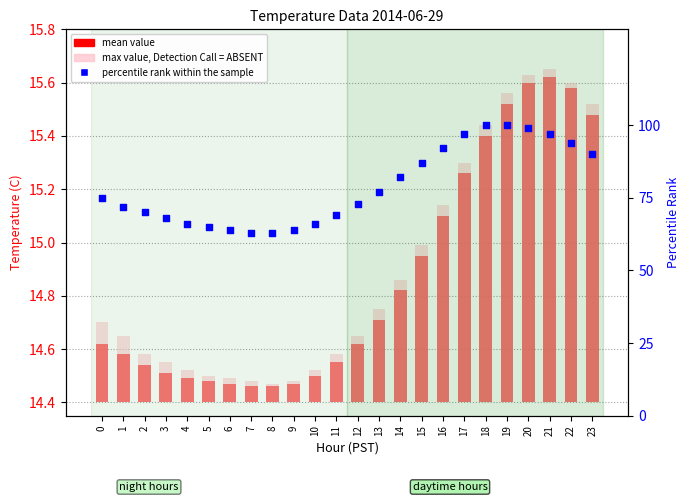

What are all the series names shown in the legend?

mean value, max value, Detection Call = ABSENT, percentile rank within the sample